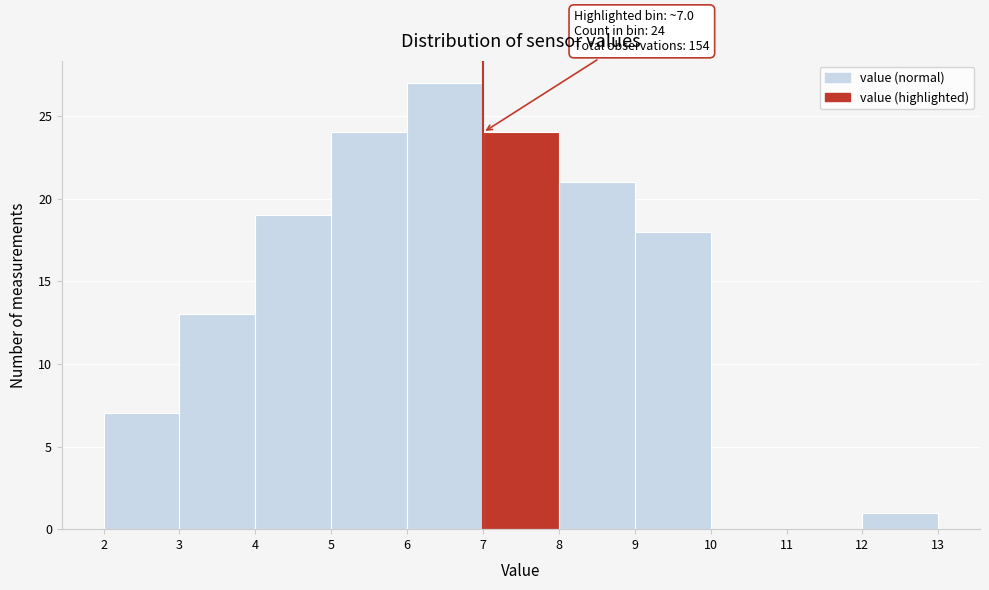

Which range on the x-axis has the tallest bar?

6 to 7